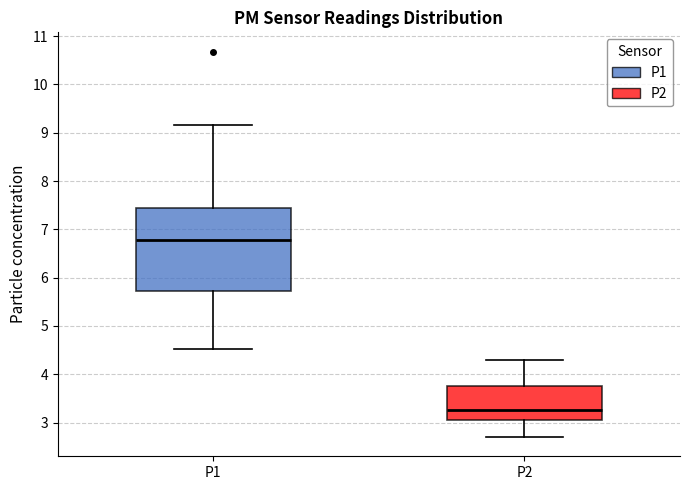

Comparing the boxes themselves (not the whiskers), which one is the tallest?

P1